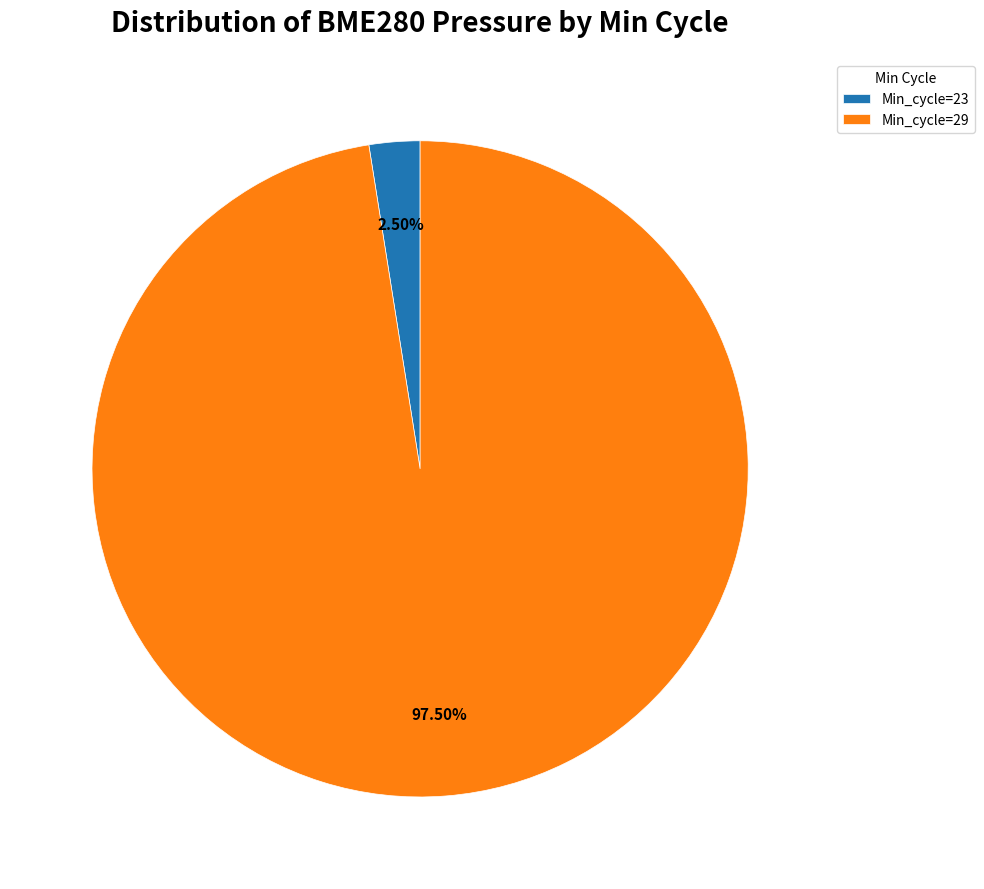

Does any single category account for the majority?

Yes